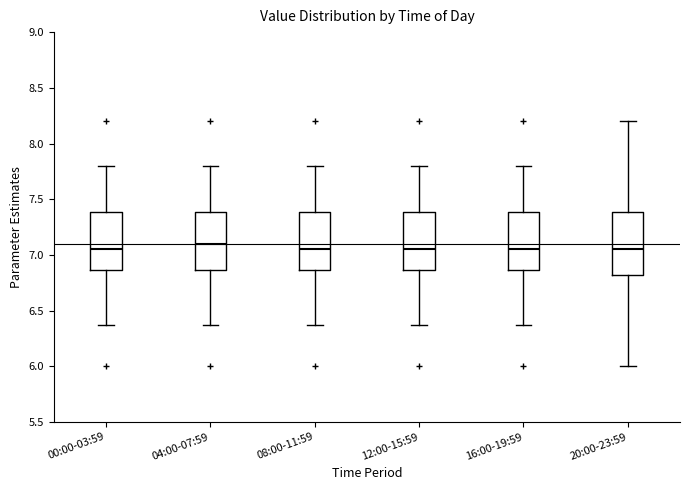

Reading left to right, transcribe this box plot: for each box, give where its median line is, the range the box spans, and where its two whiskers end, as read against the y-axis. The values are not printed on the chart, so give them approximately, as read against the axis.

00:00-03:59: median 7.05, box 6.85 to 7.40, whiskers 6.35 to 7.80
04:00-07:59: median 7.10, box 6.85 to 7.40, whiskers 6.35 to 7.80
08:00-11:59: median 7.05, box 6.85 to 7.40, whiskers 6.35 to 7.80
12:00-15:59: median 7.05, box 6.85 to 7.40, whiskers 6.35 to 7.80
16:00-19:59: median 7.05, box 6.85 to 7.40, whiskers 6.35 to 7.80
20:00-23:59: median 7.05, box 6.80 to 7.40, whiskers 6.00 to 8.20